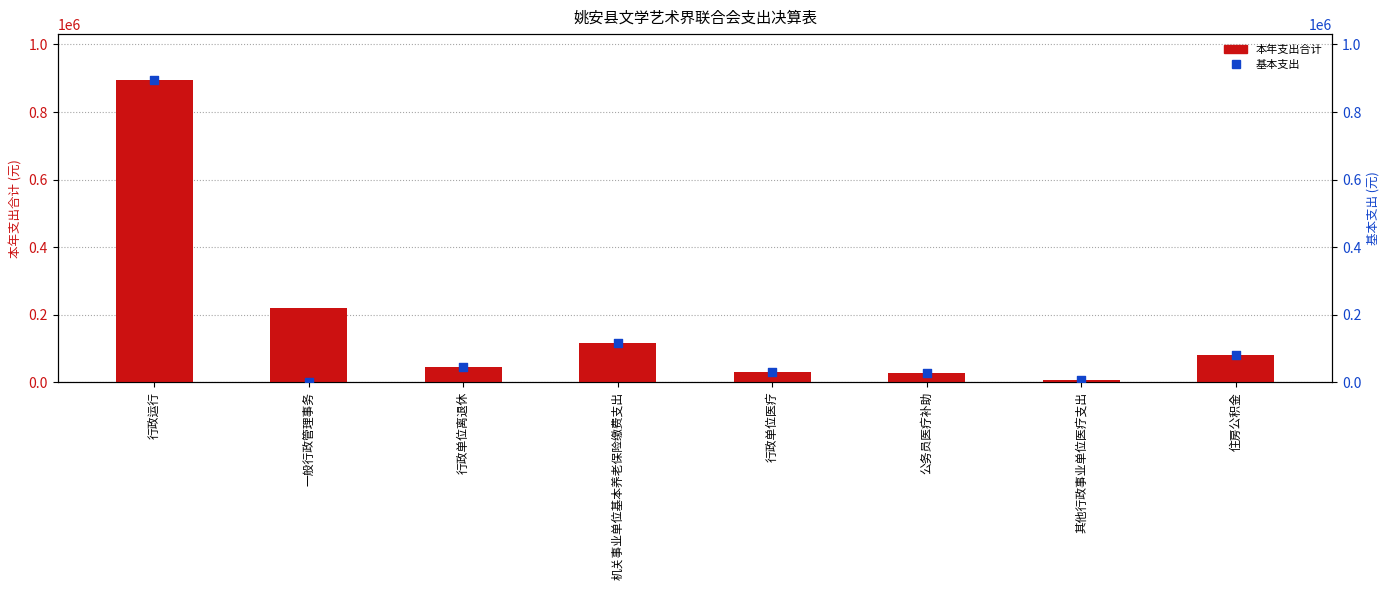

What are all the series names shown in the legend?

本年支出合计, 基本支出